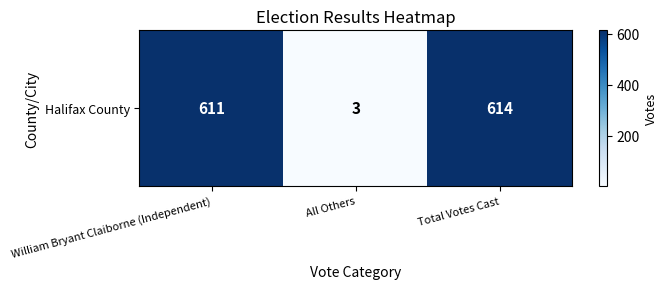

Rank the categories by value from highest to lowest.

Total Votes Cast, William Bryant Claiborne (Independent), All Others